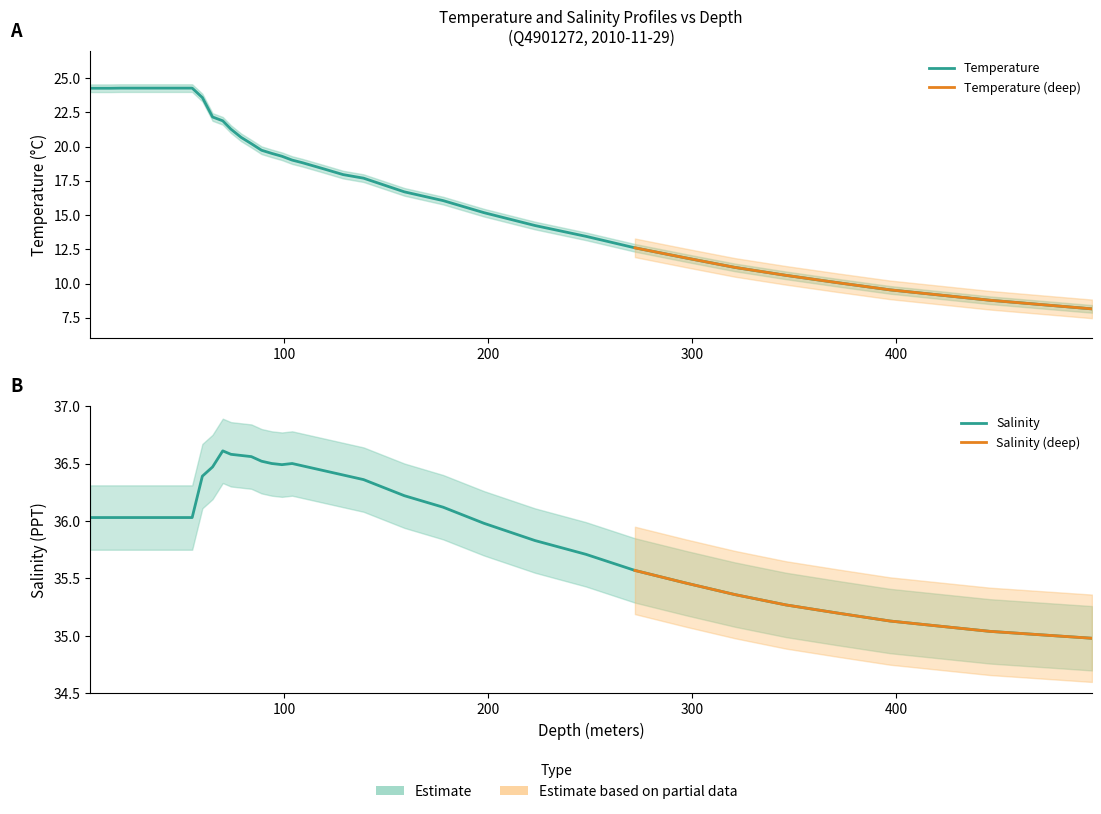

True or false: Salinity has a value of 35.4 at 321.0.

True